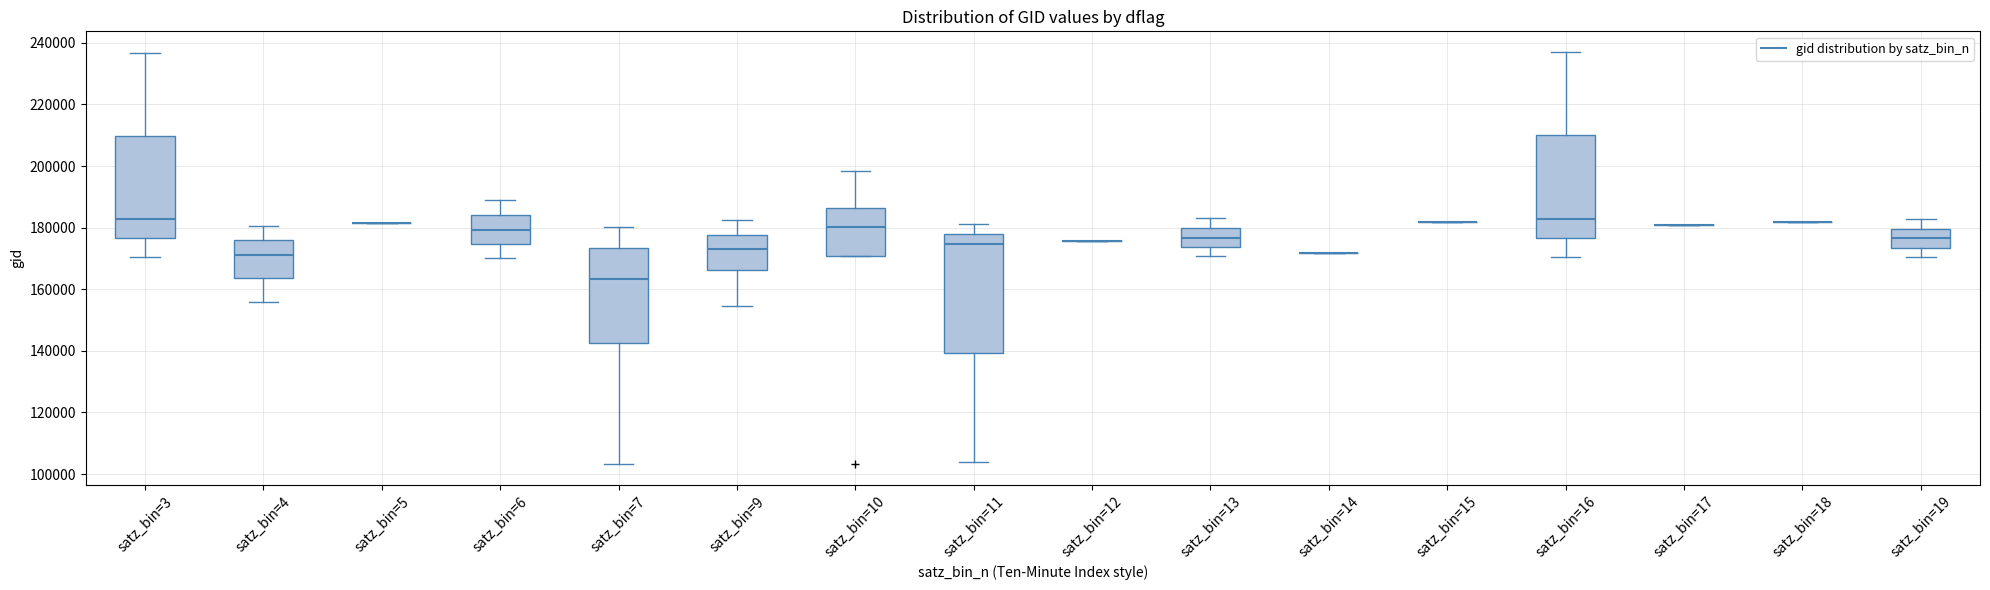

Comparing the boxes themselves (not the whiskers), which one is the tallest?

satz_bin=11